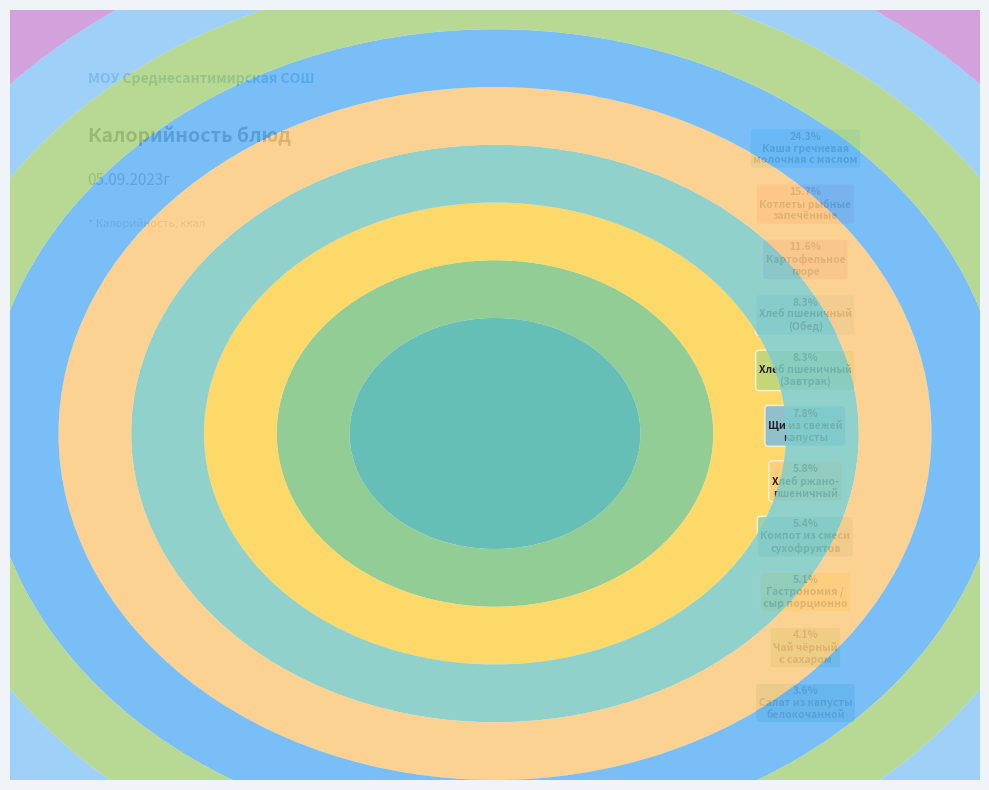

Is the sum of Гастрономия /
сыр порционно and Хлеб пшеничный
(Завтрак) greater than half?

No